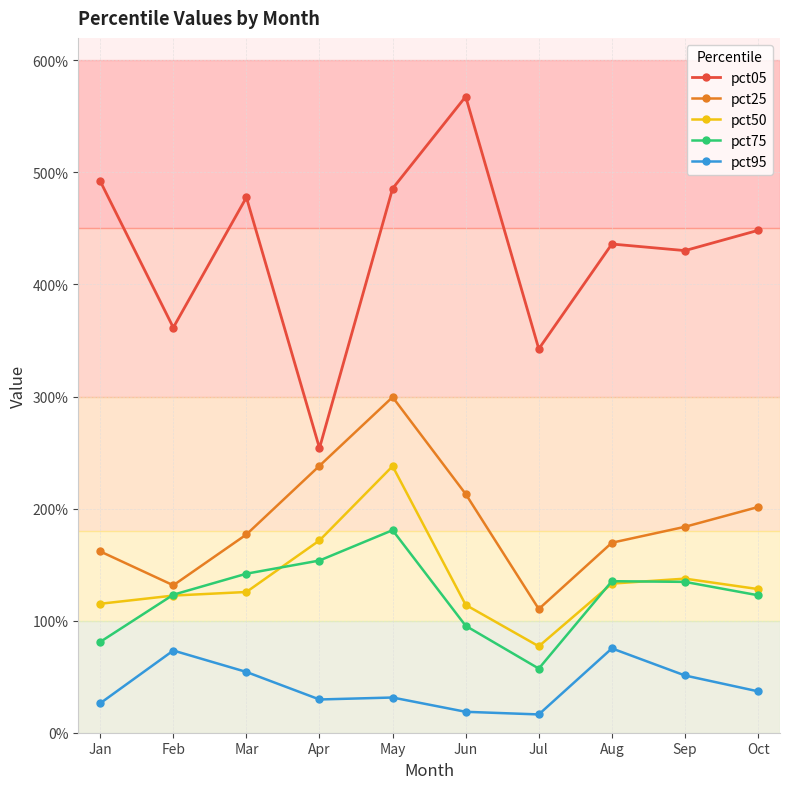

What are all the series names shown in the legend?

pct05, pct25, pct50, pct75, pct95